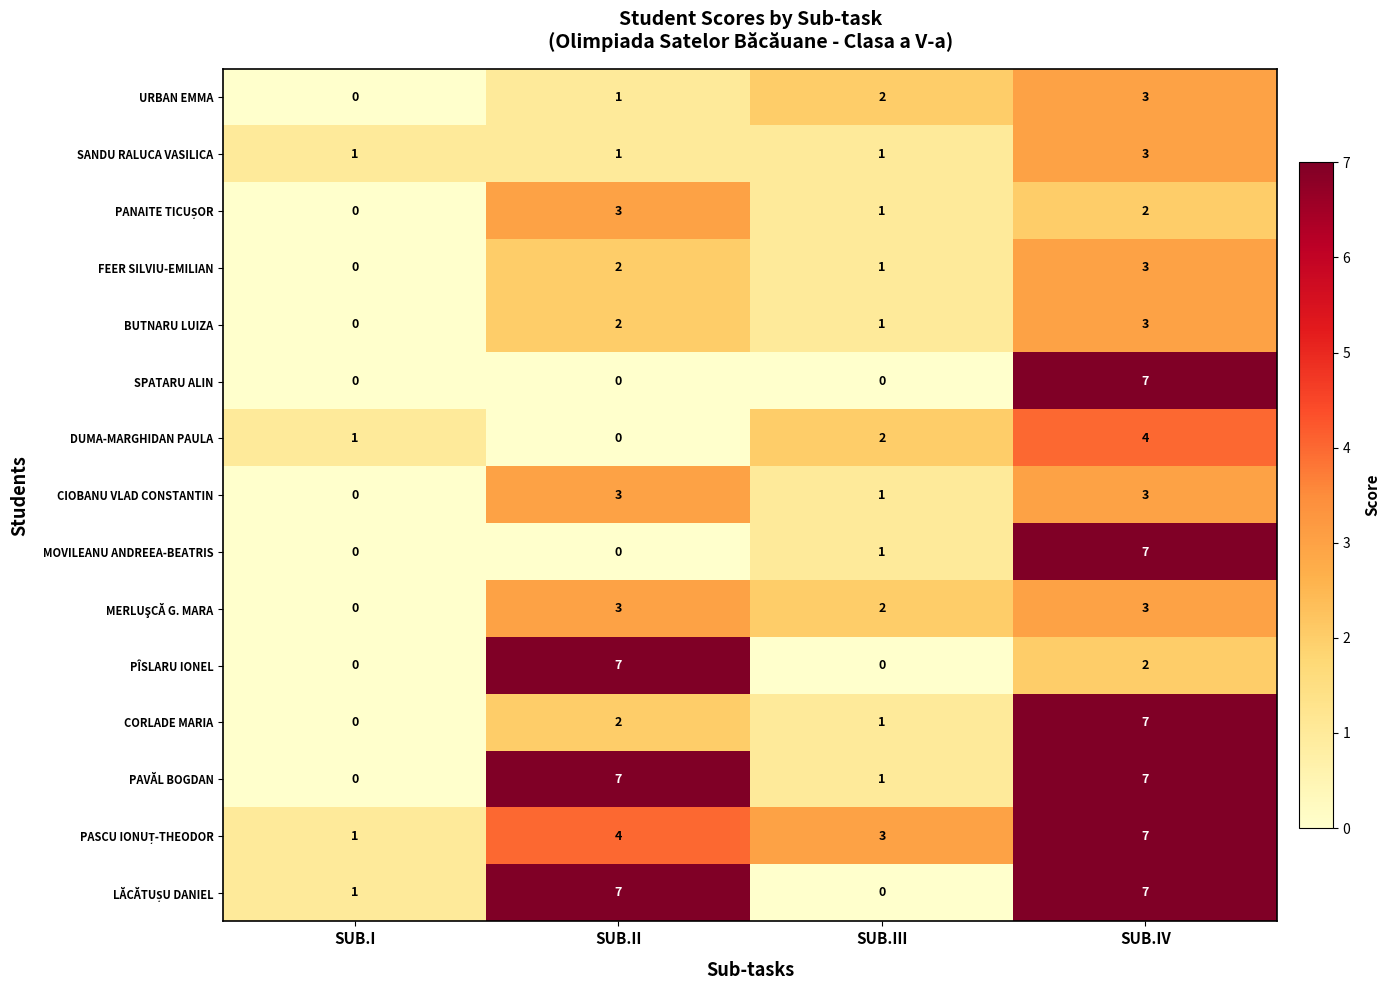

What is the spread (max minus min) of values at SUB.II?

7